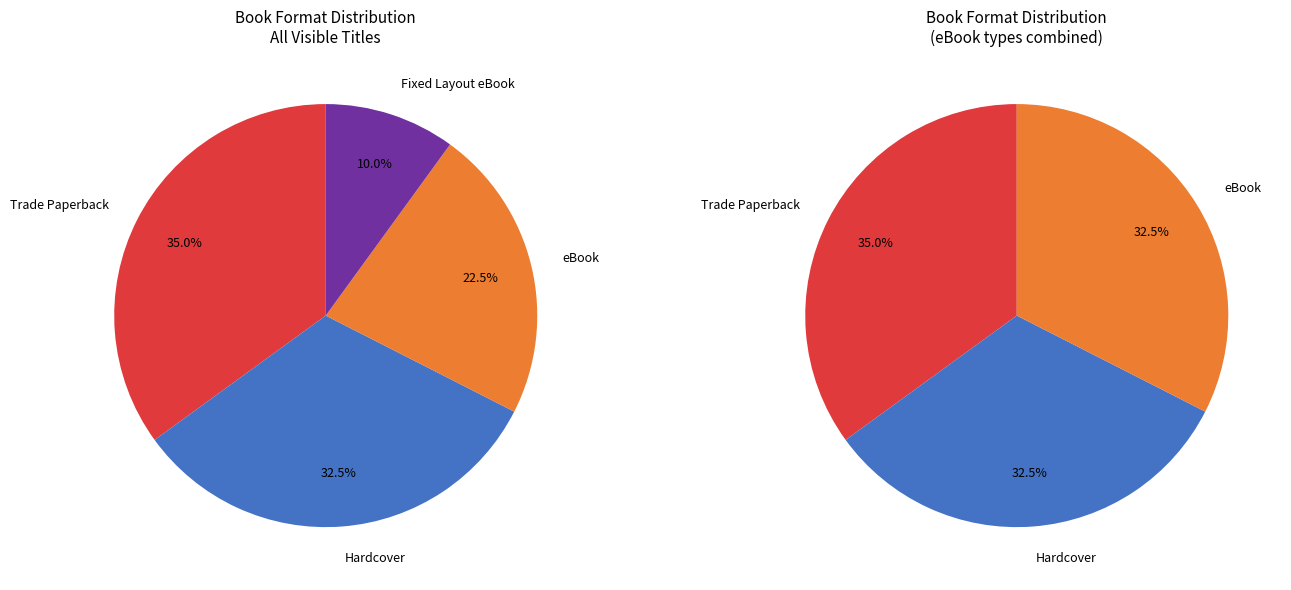

The Hardcover slice represents 28% of the pie. True or false?

False